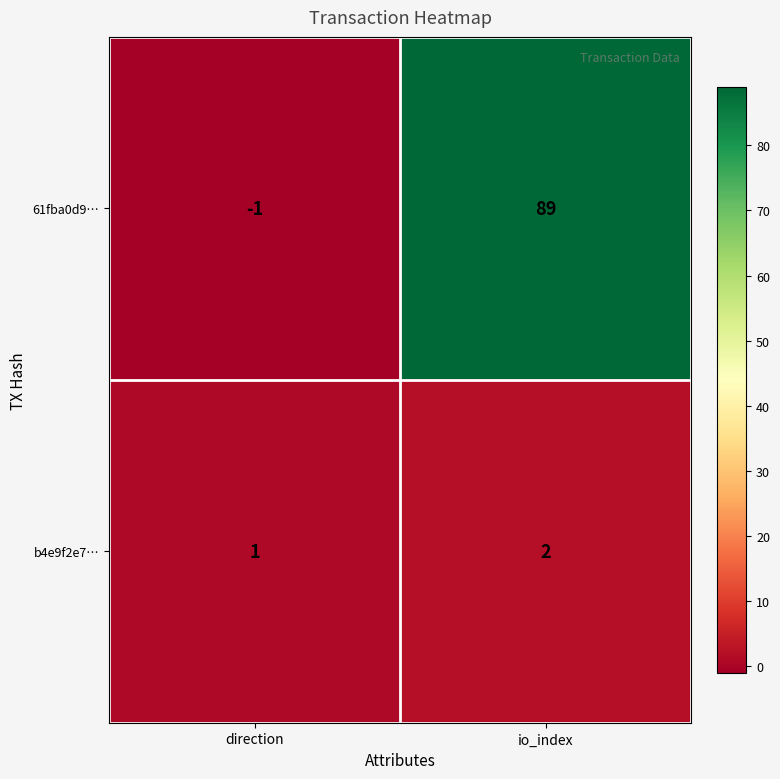

What is the sum of the 61fba0d9… values at io_index and direction?

88